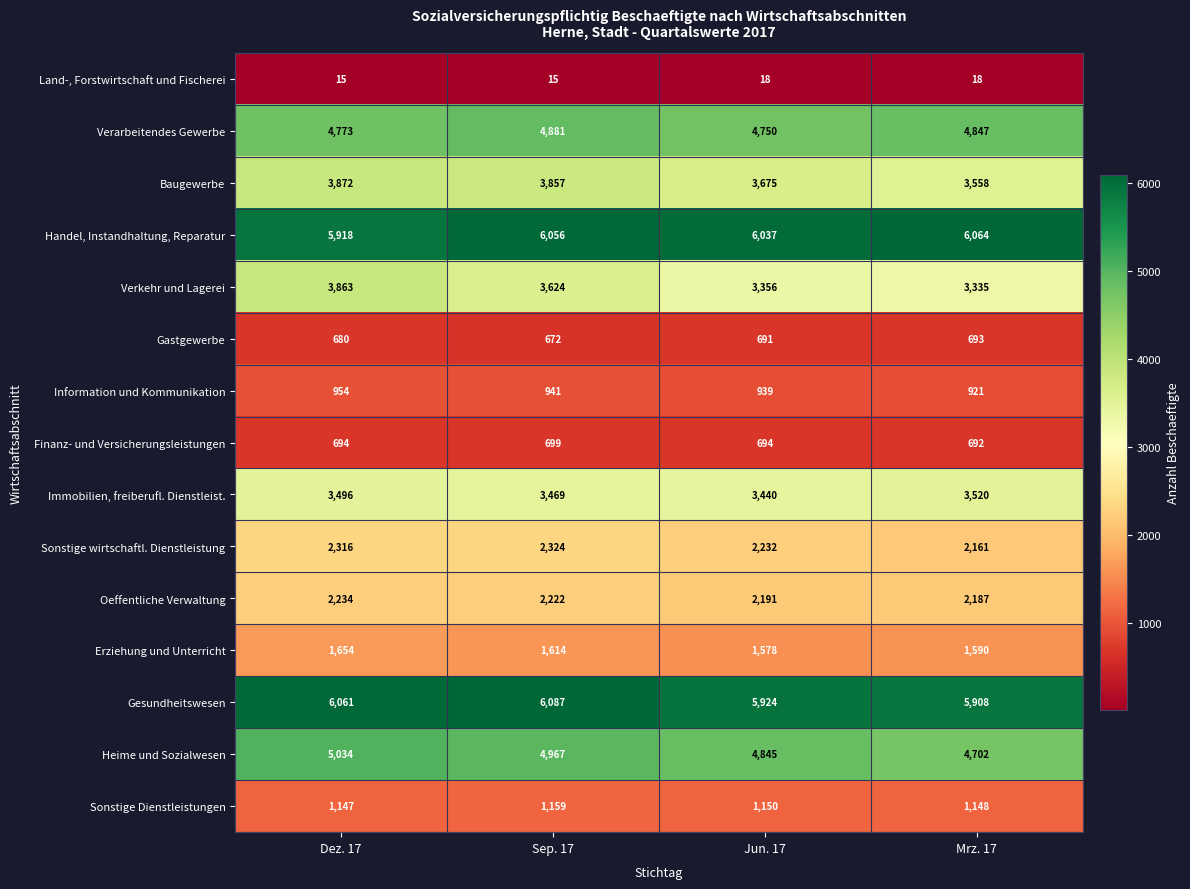

What is the approximate value of Verarbeitendes Gewerbe at Dez. 17?

4773